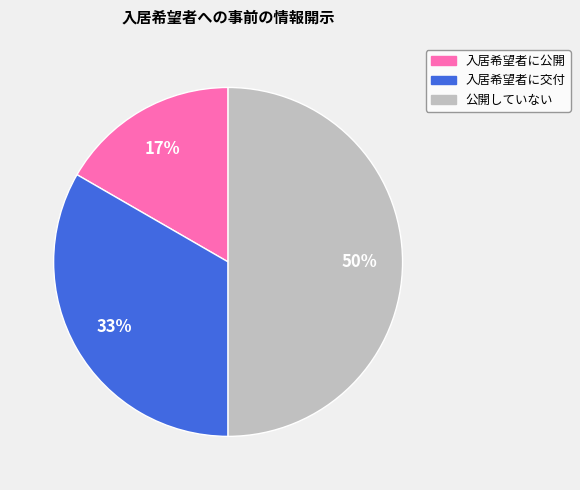

Which has a higher value, 入居希望者に交付 or 入居希望者に公開?

入居希望者に交付